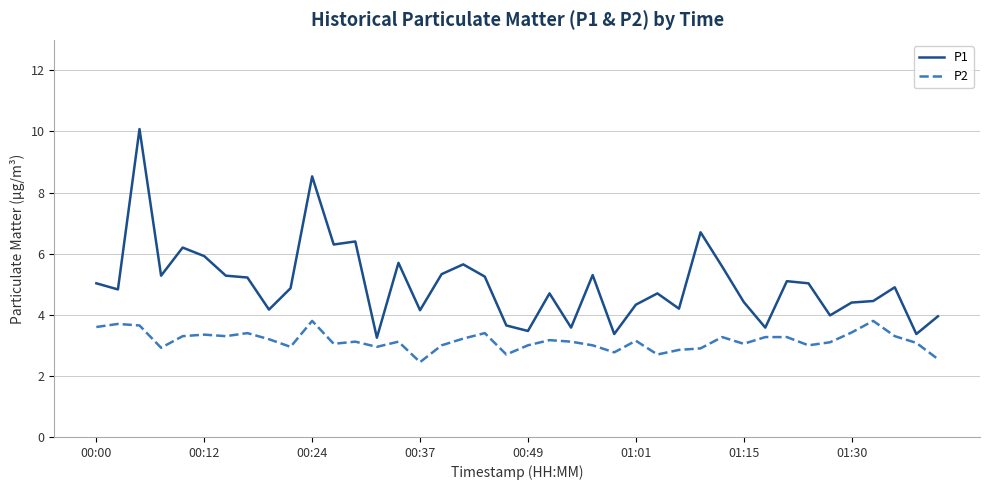

What are all the series names shown in the legend?

P1, P2